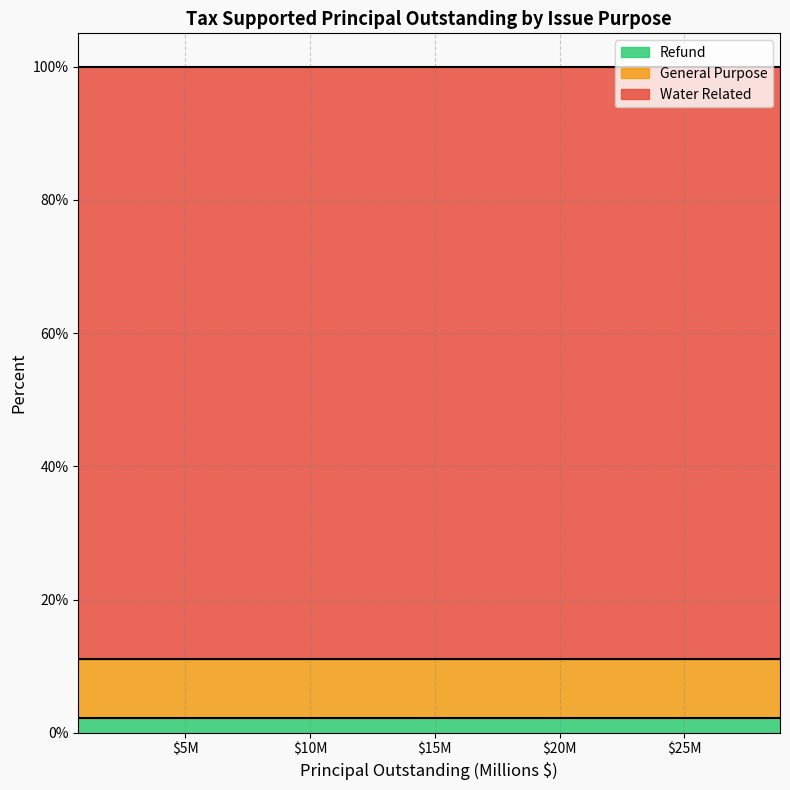

What is the minimum value for Refund?

2.2